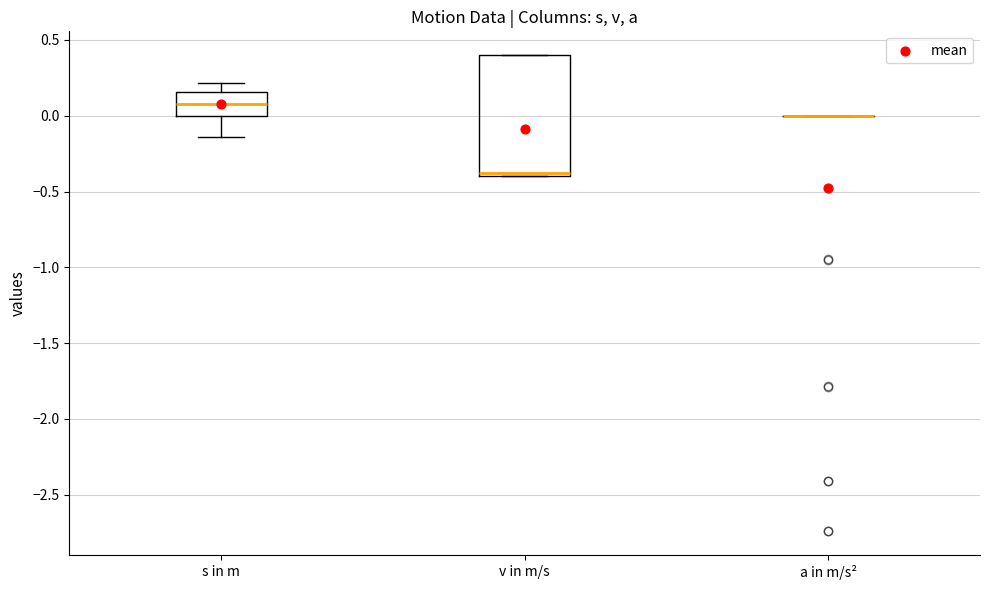

Reading left to right, read every box against the y-axis: the position of its median line, the range the box covers, and the ends of its whiskers. The values are not printed on the chart, so give them approximately, as read against the axis.

s in m: median 0.10, box 0.00 to 0.15, whiskers -0.15 to 0.20
v in m/s: median -0.35, box -0.40 to 0.40, whiskers -0.40 to 0.40
a in m/s²: box collapsed to a line at 0.00, whiskers 0.00 to 0.00